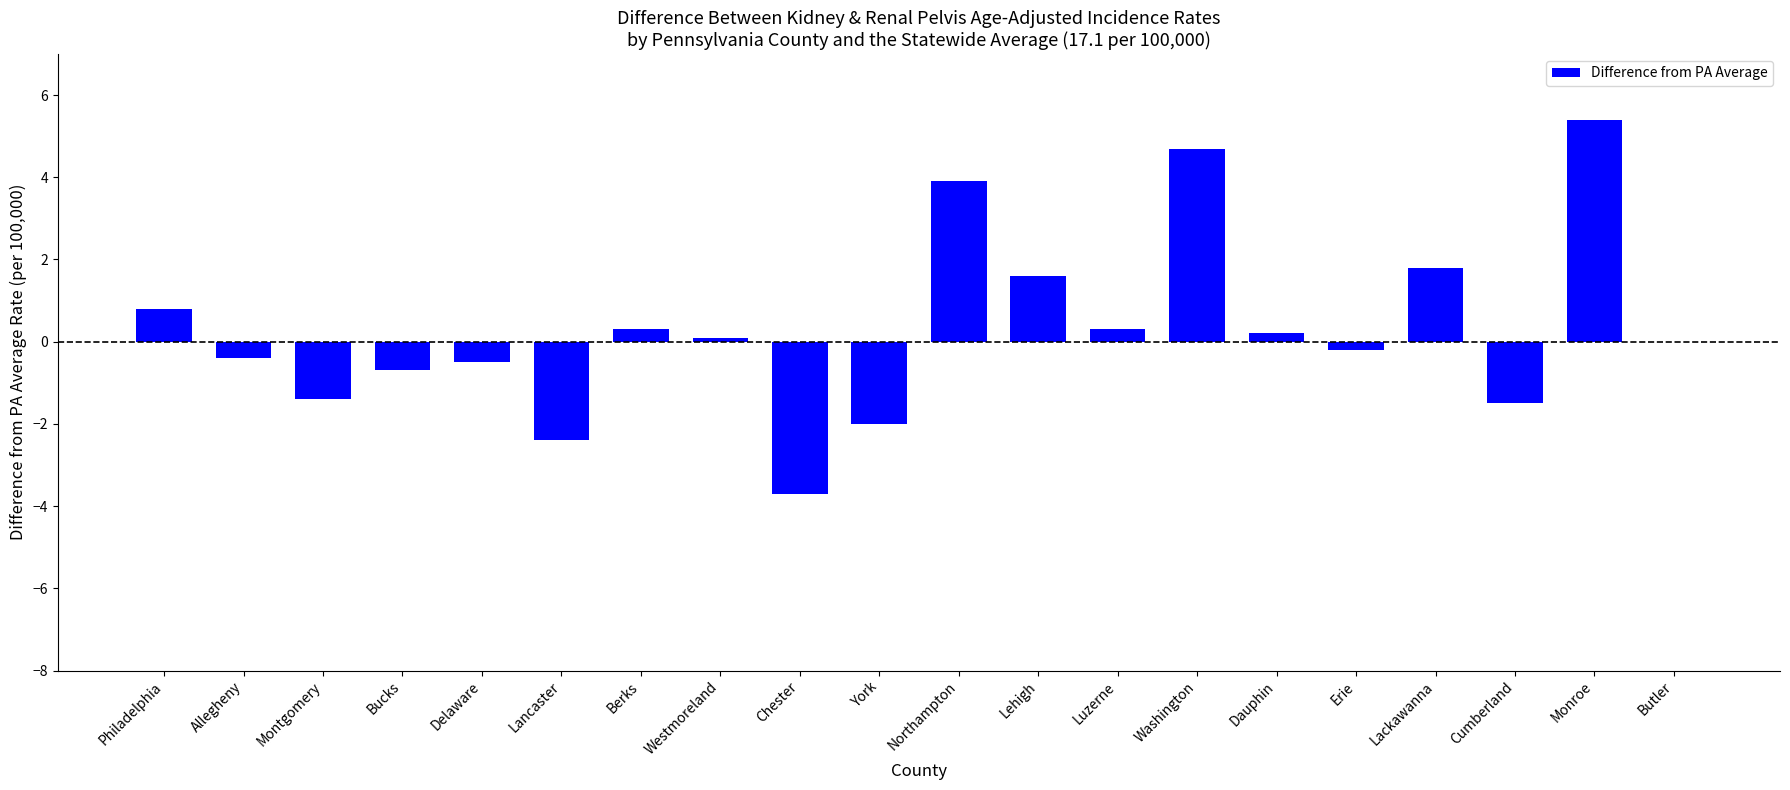

What is the maximum value shown in the chart?

5.4